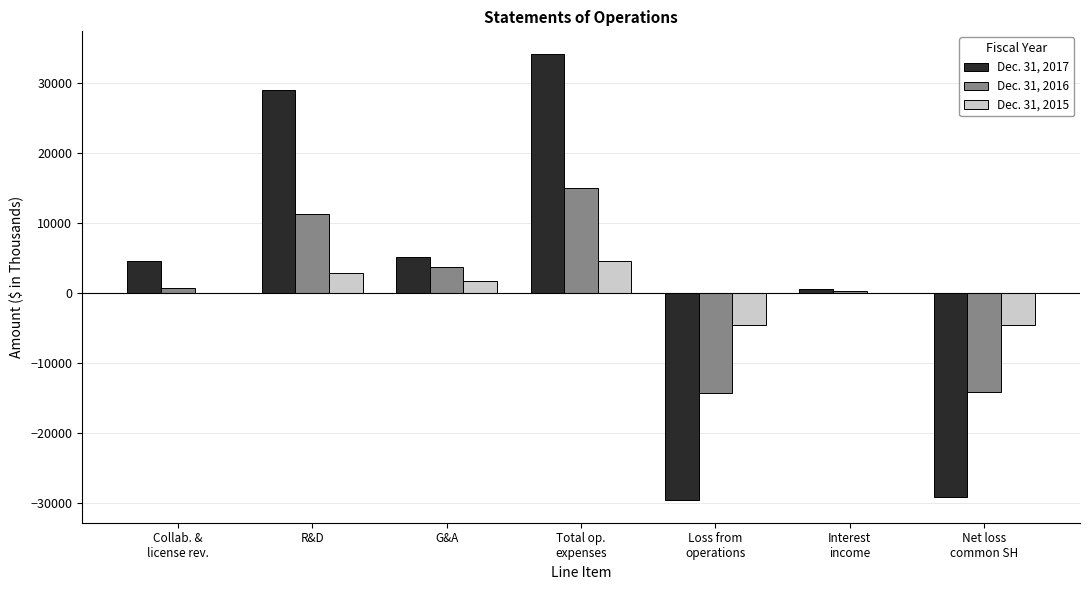

At which label does Dec. 31, 2015 reach its peak?

Total op.
expenses